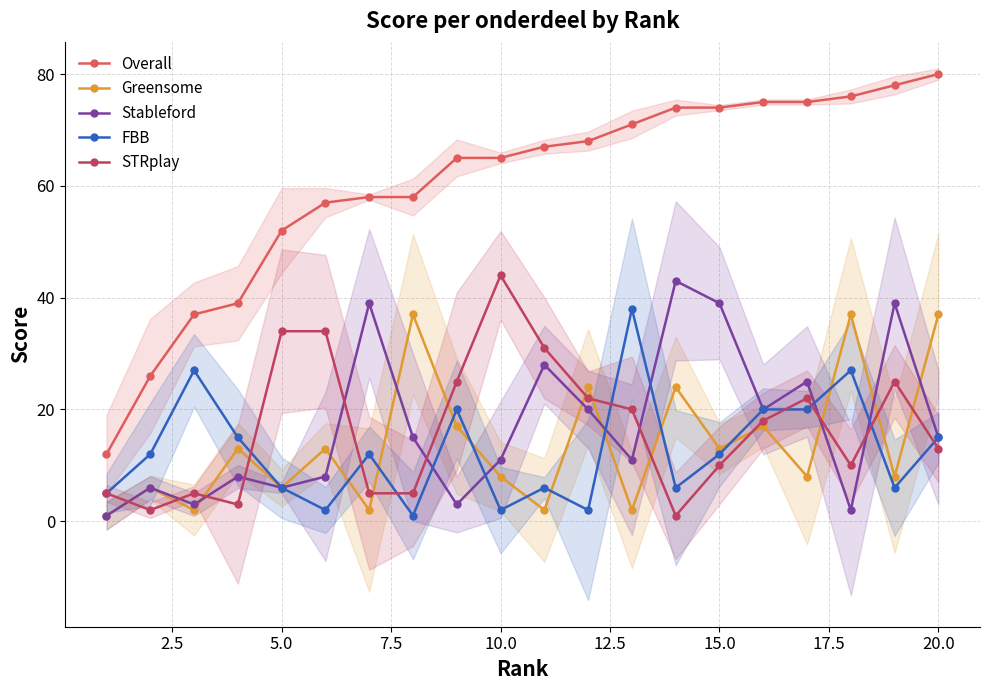

What is the average value of the FBB series?

13